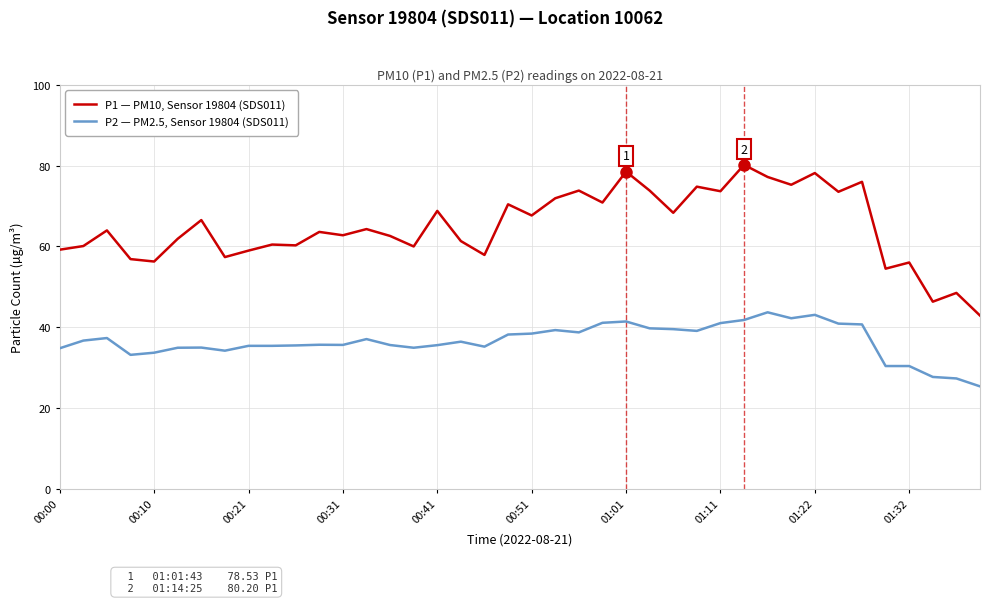

True or false: P1 — PM10, Sensor 19804 (SDS011) and P2 — PM2.5, Sensor 19804 (SDS011) cross at least once.

False